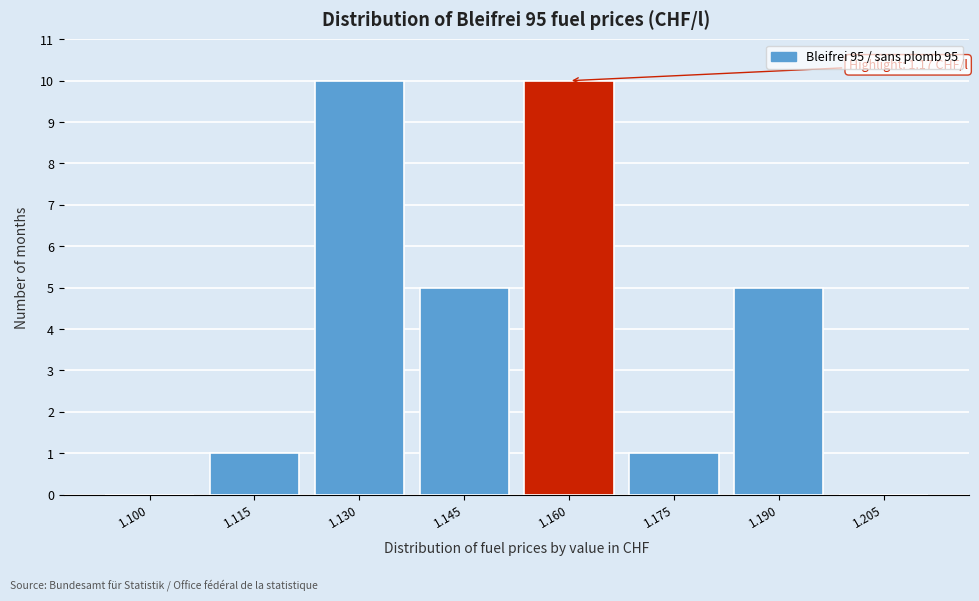

Reading left to right, extract all data points from this chart.

1.100=0	1.115=1	1.130=10	1.145=5	1.160=10	1.175=1	1.190=5	1.205=0